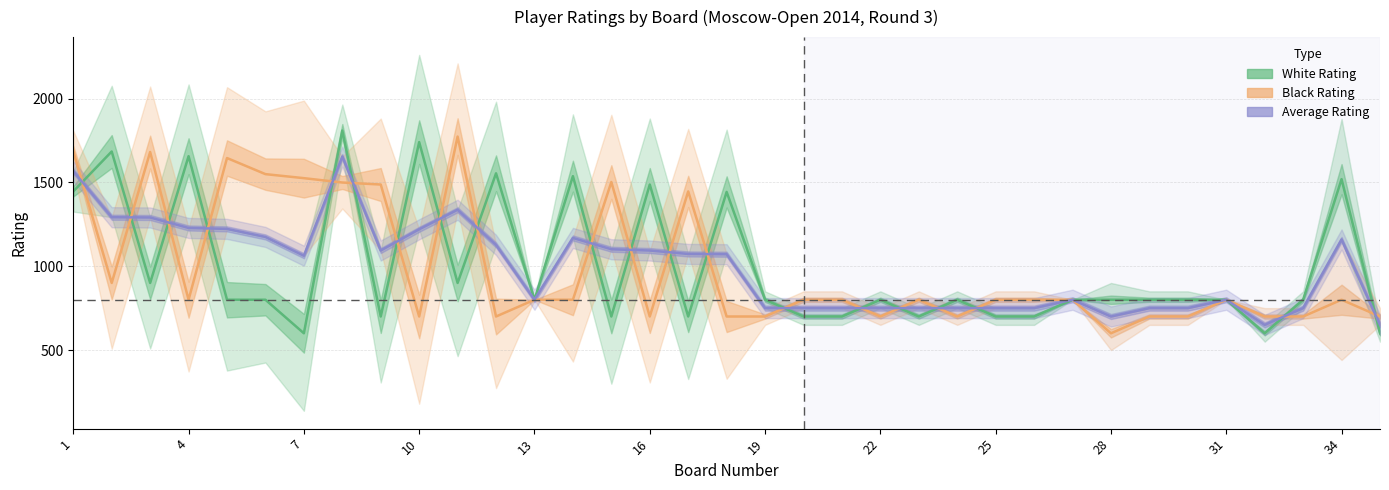

How many interior local valleys does the Black Rating series have?

8